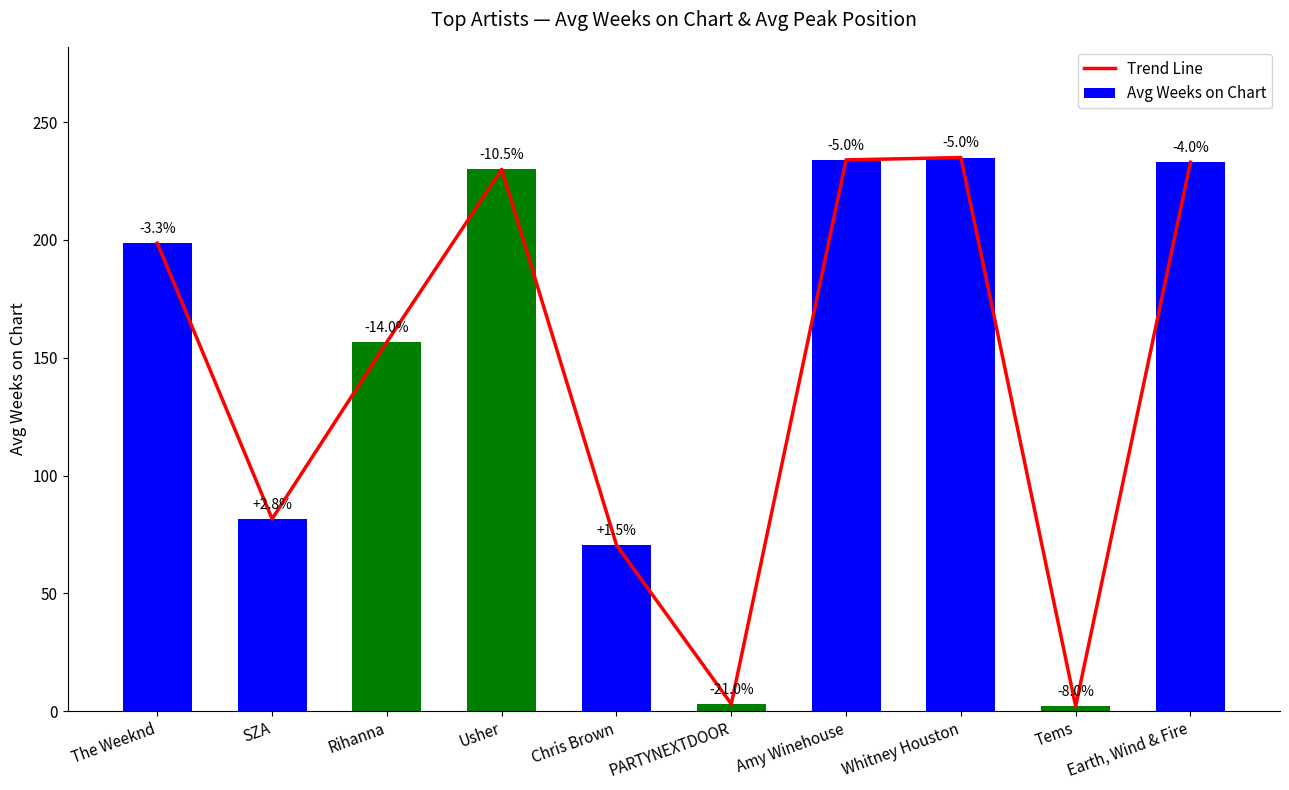

What is the smallest value displayed?

2.0